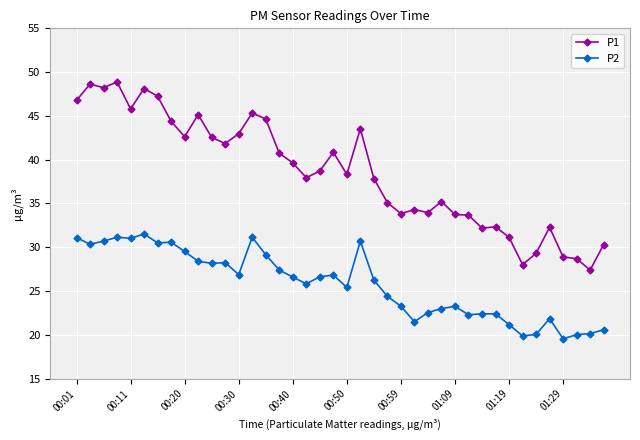

True or false: P2 and P1 intersect in this chart.

False